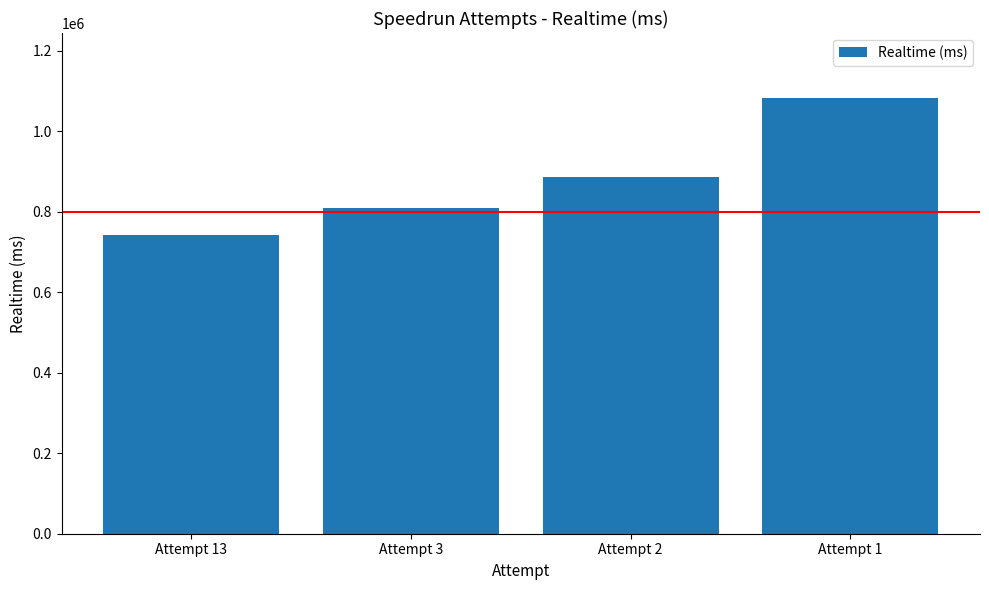

Does the chart contain stacked bars?

No